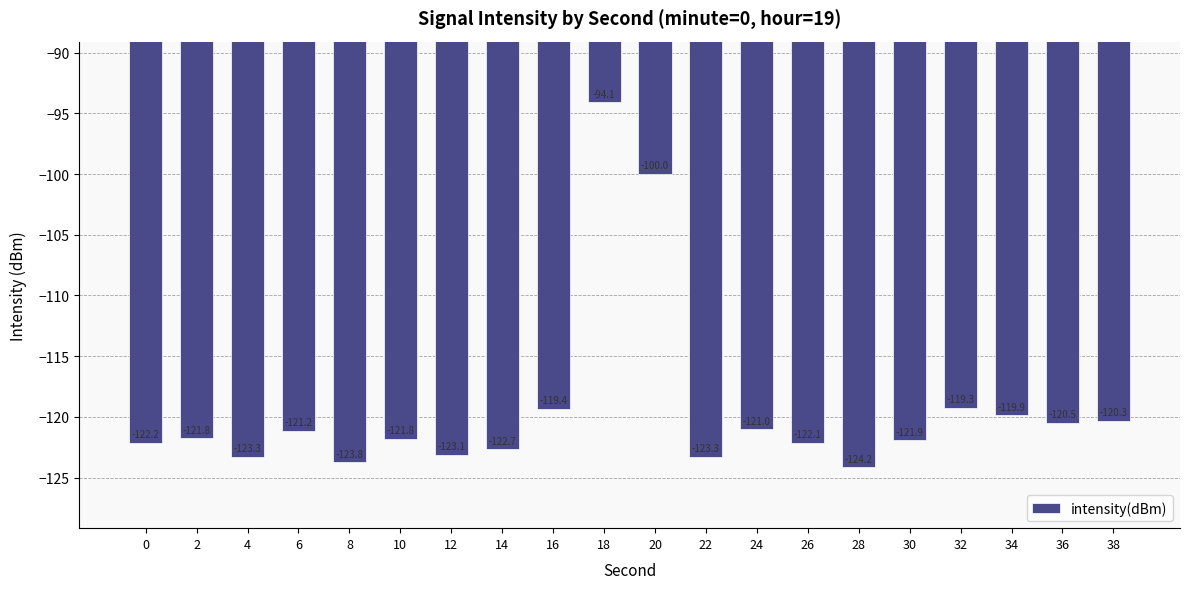

Does the chart contain stacked bars?

No